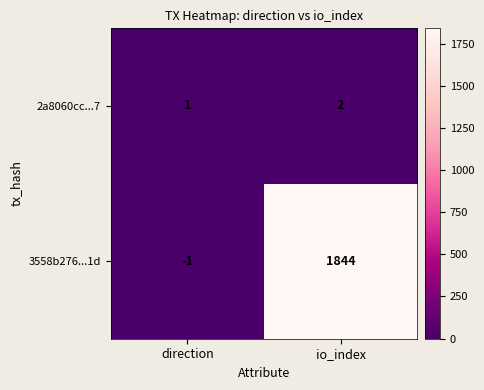

True or false: 3558b276...1d has a value of 1844 at io_index.

True